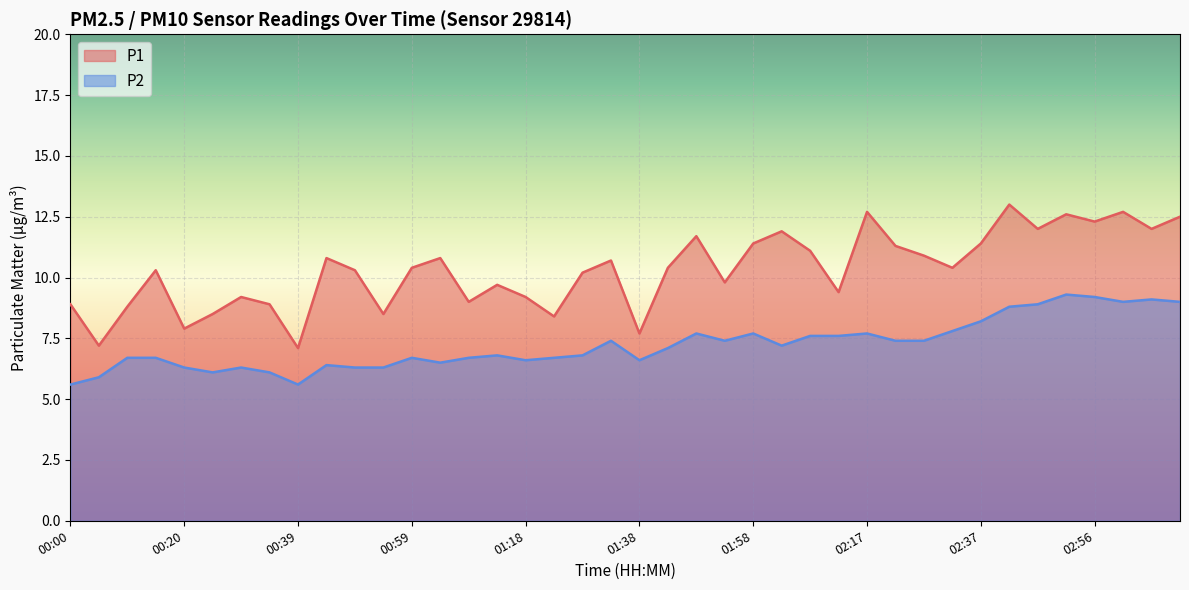

Rank the categories by P2 value from highest to lowest.

02:51, 02:56, 03:06, 03:01, 03:11, 02:46, 02:41, 02:37, 02:32, 01:48, 01:58, 02:17, 02:07, 02:12, 01:33, 01:53, 02:22, 02:27, 02:02, 01:43, 01:13, 01:28, 00:10, 00:15, 00:59, 01:09, 01:23, 01:18, 01:38, 01:04, 00:44, 00:20, 00:30, 00:49, 00:54, 00:25, 00:35, 00:05, 00:00, 00:39